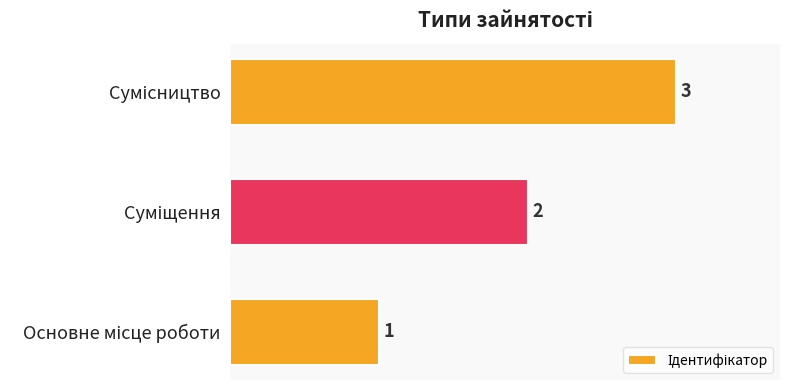

Count the values in the range 1 to 3.

3